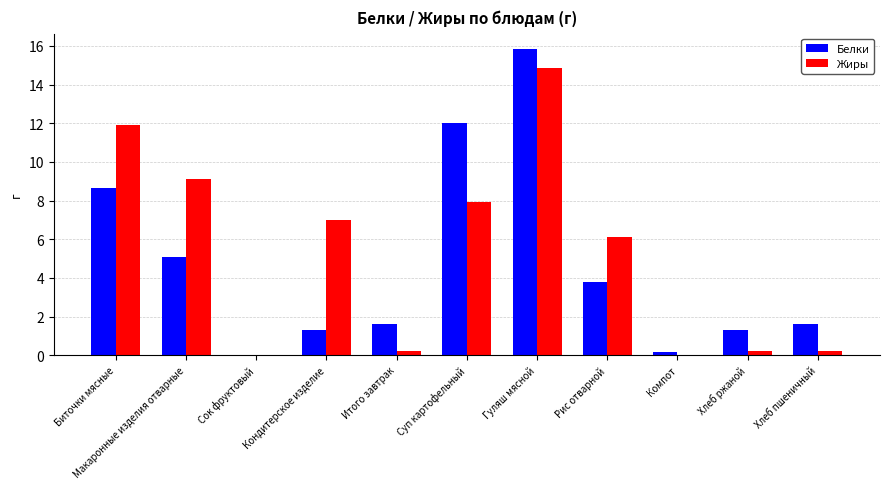

How many distinct data groups are displayed?

2